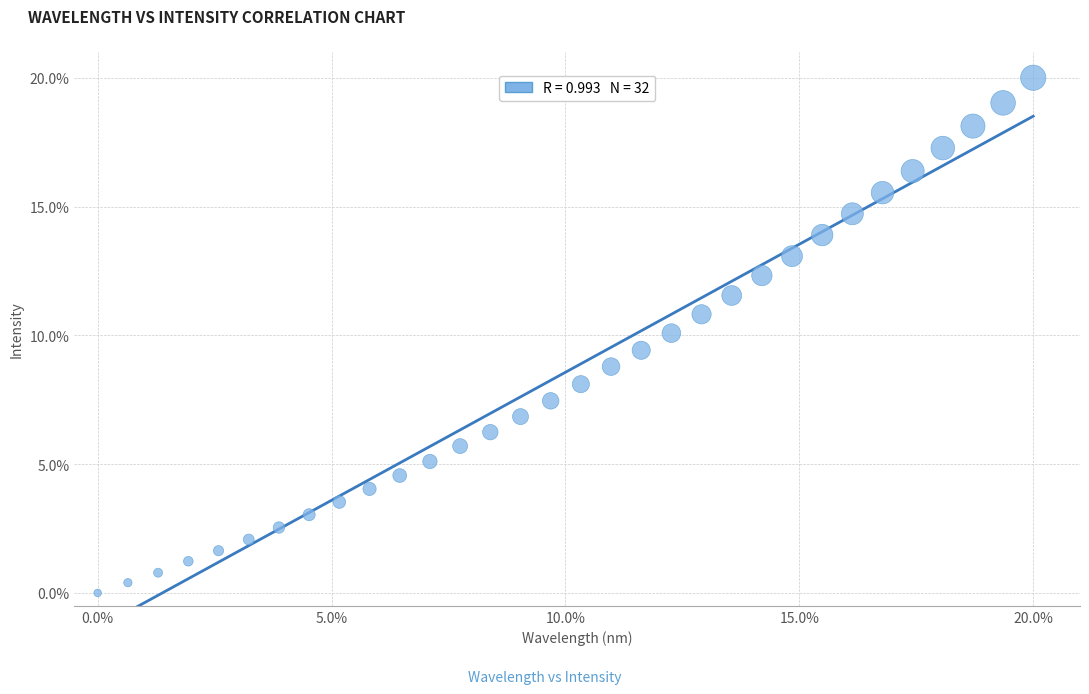

What is the range of Y values (max minus min)?

20.0